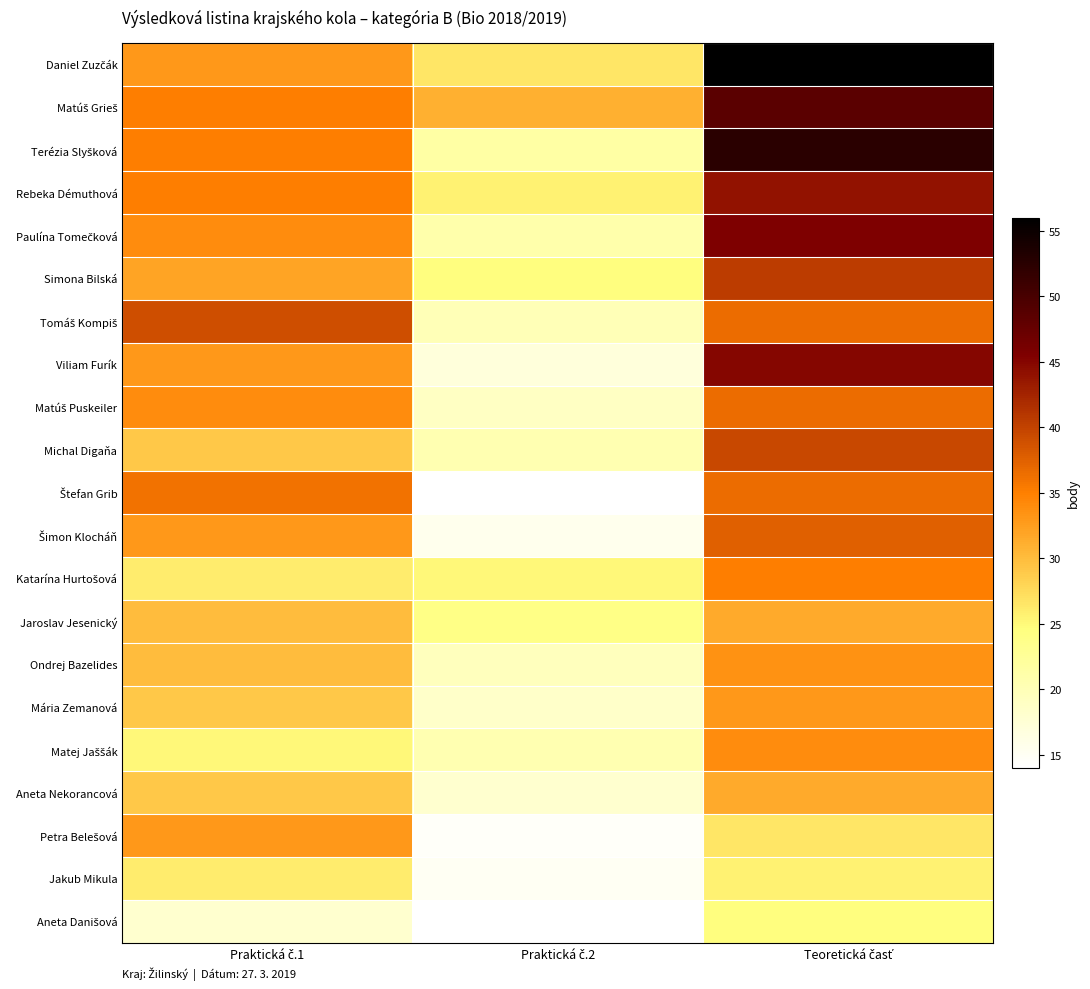

At which category is the sum across all series the highest?

Teoretická časť